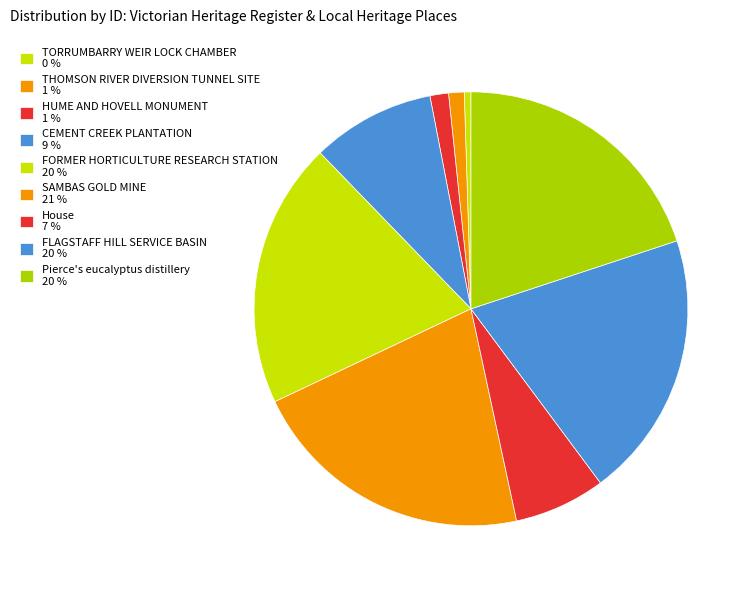

Count the number of slices in the pie.

9